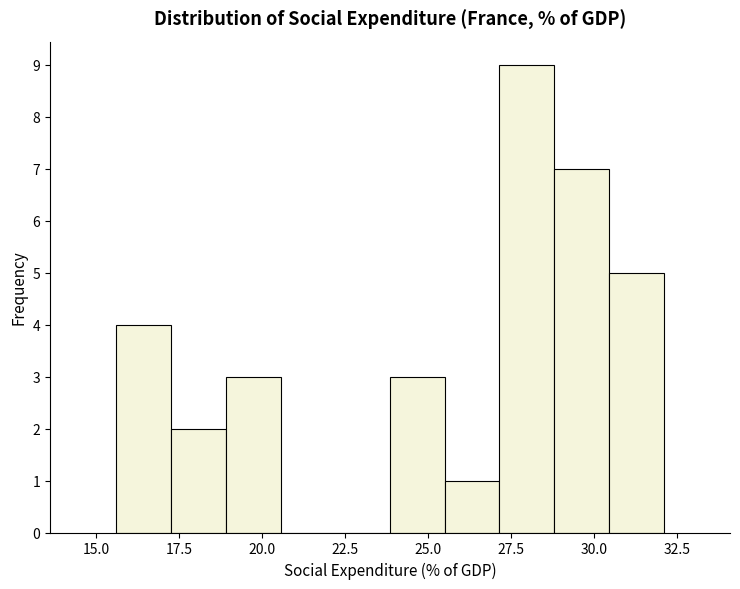

Around what value on the x-axis is the tallest bar? Give the approximate position of its centre, as read against the axis.

28.0